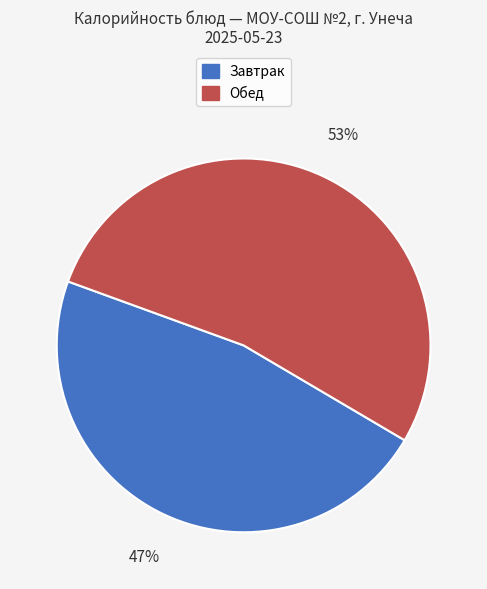

Is it true that Завтрак is 47% of the pie?

True